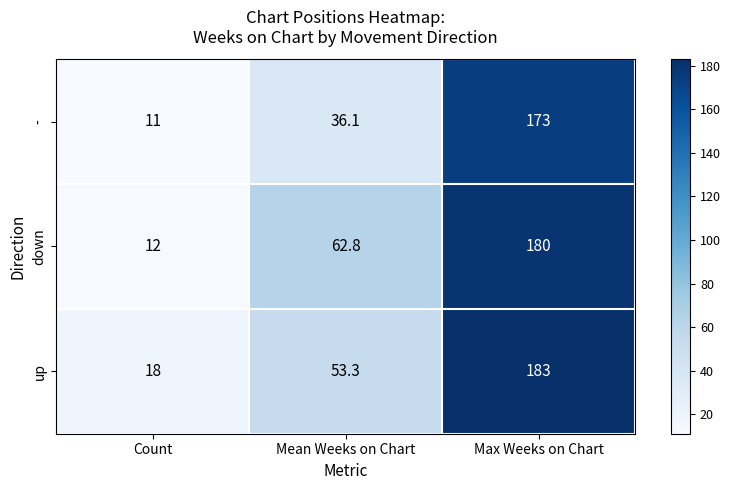

List the series in order of their peak value, highest first.

up, down, -